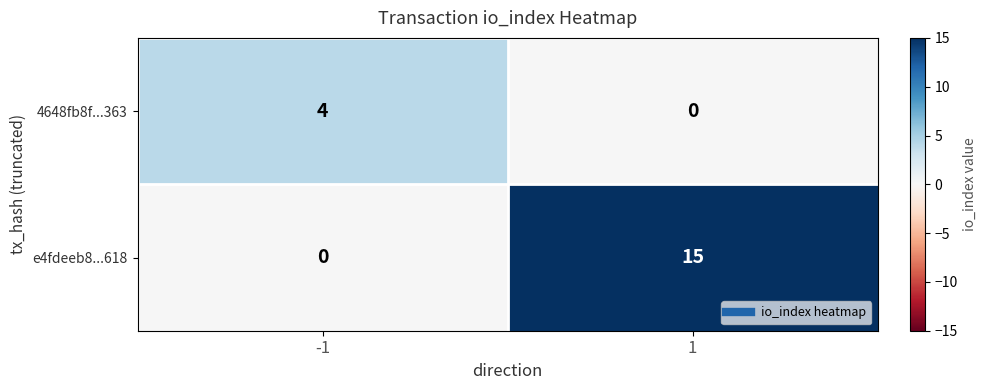

What is the maximum value shown in the chart?

15